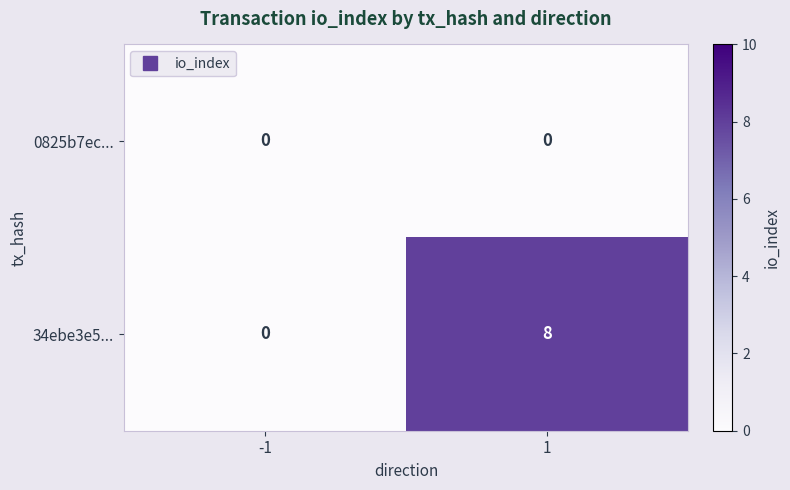

What is the sum of the 34ebe3e5... values at 1 and -1?

8